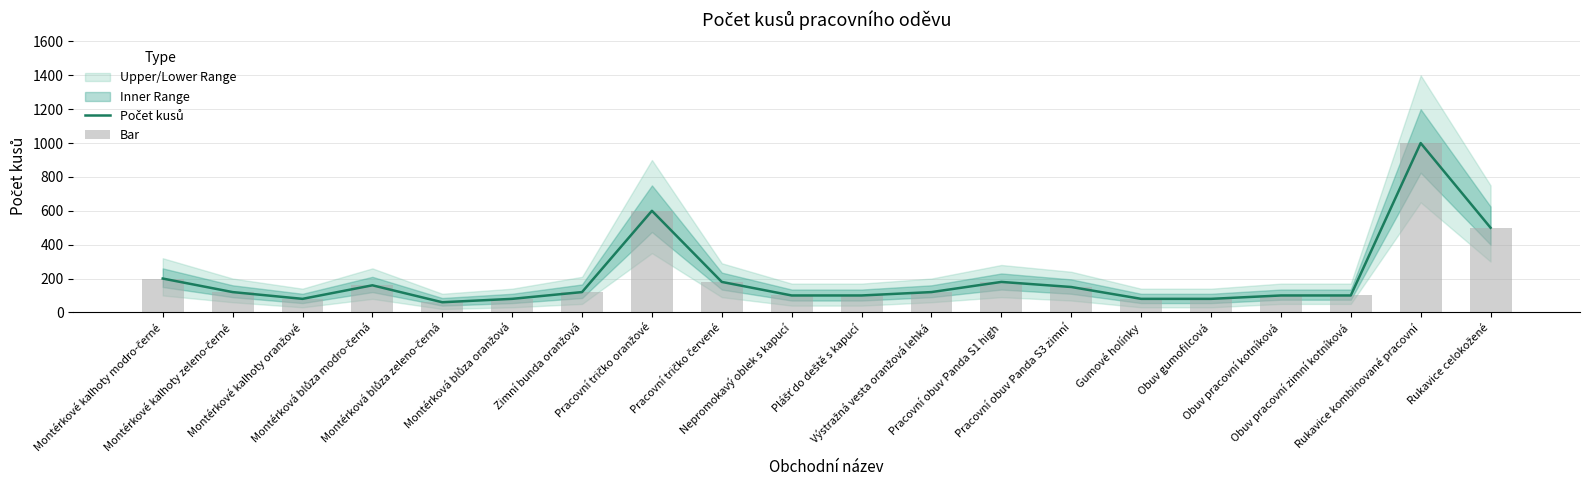

What is the sum of the Počet kusů values at Montérkové kalhoty modro-černé and Pracovní tričko oranžové?

800